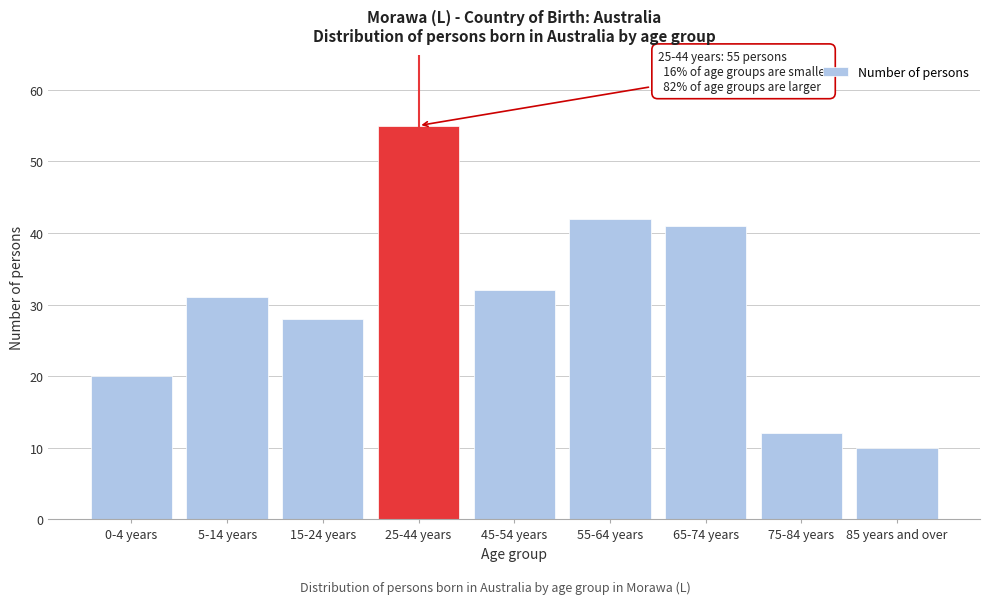

Reading left to right, what are all the values shown in this chart?

0-4 years=20	5-14 years=31	15-24 years=28	25-44 years=55	45-54 years=32	55-64 years=42	65-74 years=41	75-84 years=12	85 years and over=10